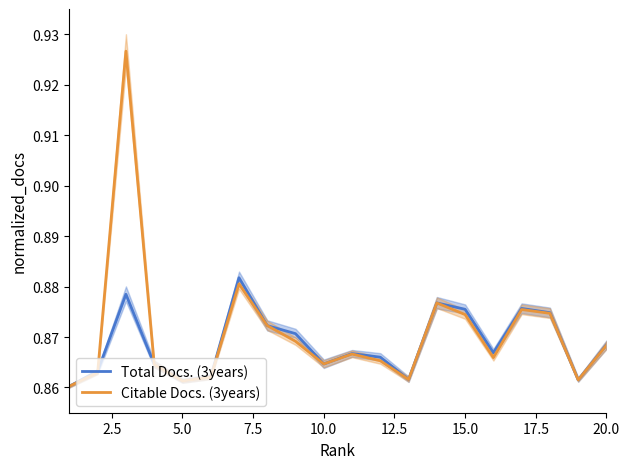

Is it true that Citable Docs. (3years) equals 0.3 at 15.0?

False